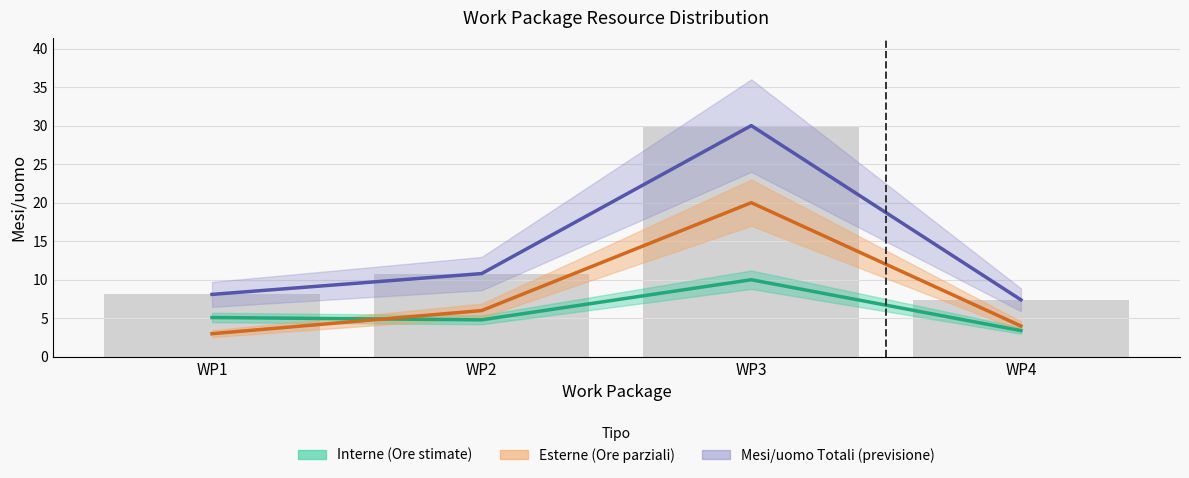

What is the spread (max minus min) of values at WP4?

4.0